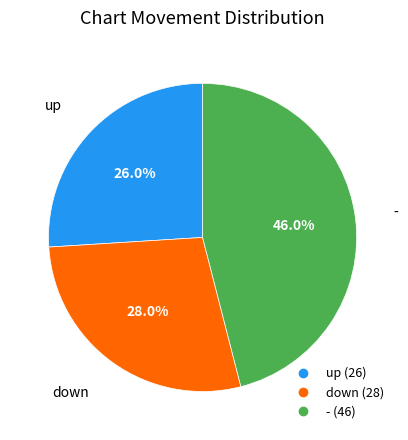

To the nearest percent, what percentage of the pie is down?

28%